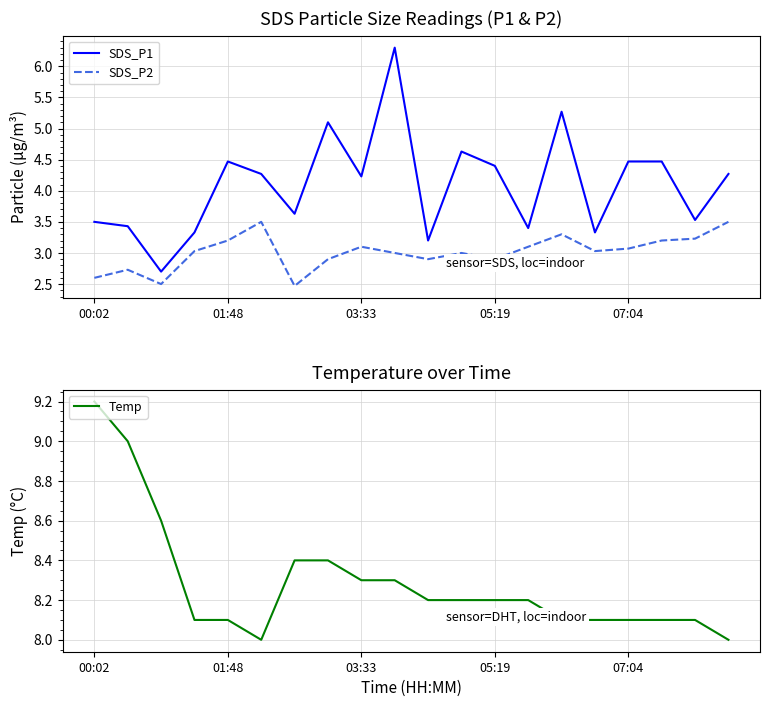

What position from the left is 14?

15